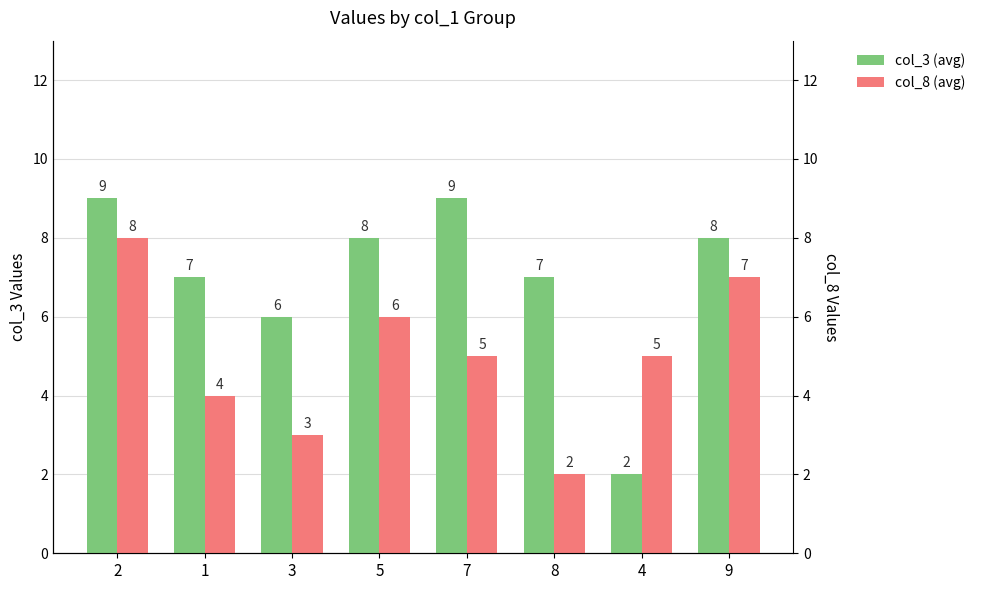

Is the value of col_3 at 2 greater than the value of col_8 at 7?

Yes